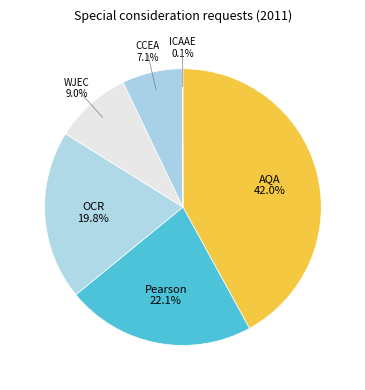

The AQA slice represents 35% of the pie. True or false?

False